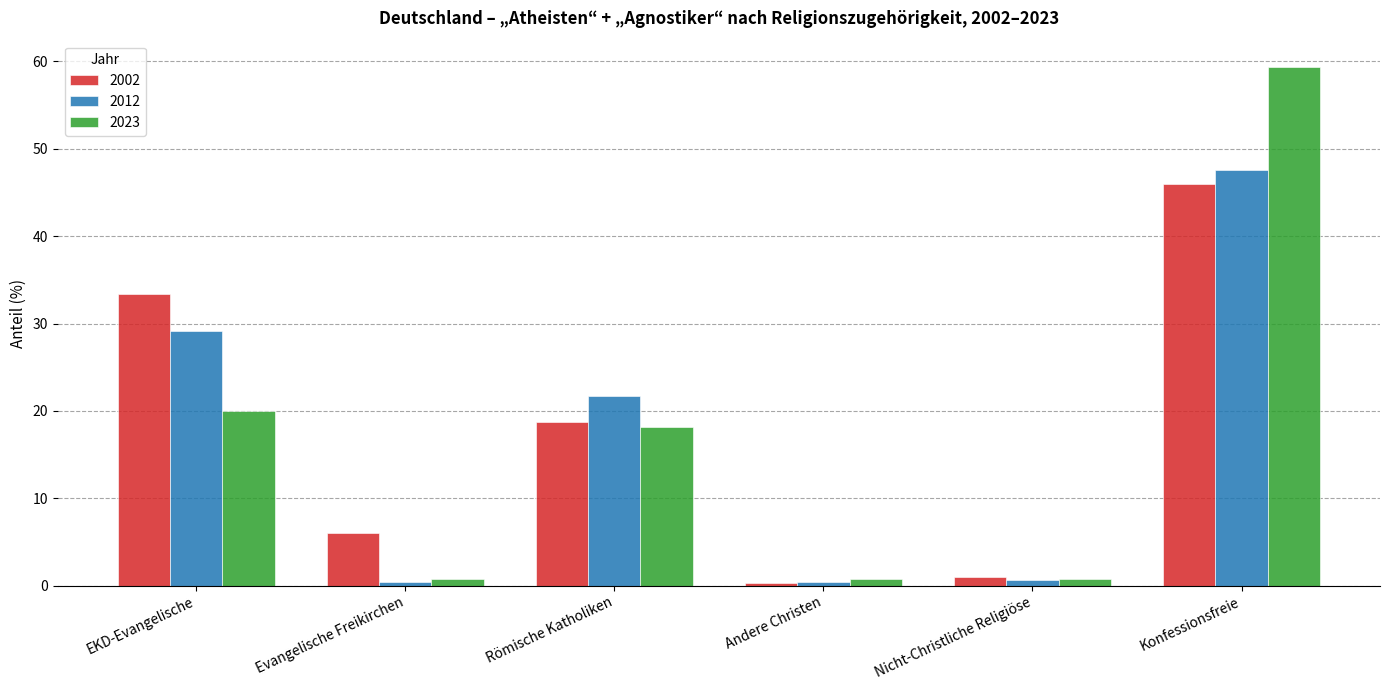

What position from the right is Evangelische Freikirchen?

5